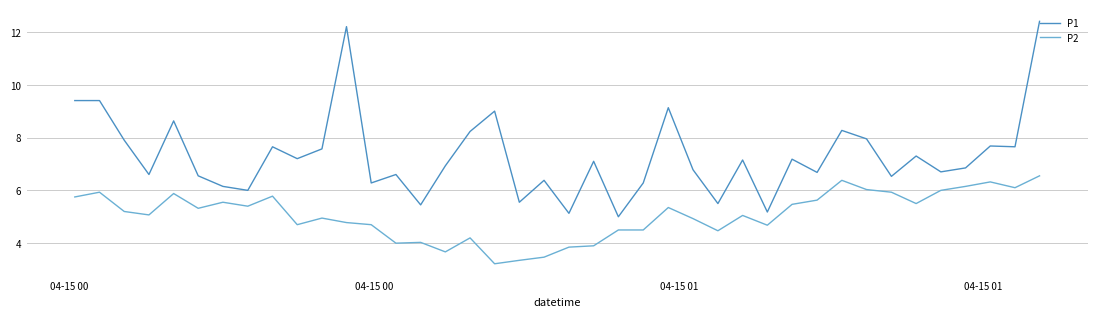

What is the average value of the P2 series?

5.1